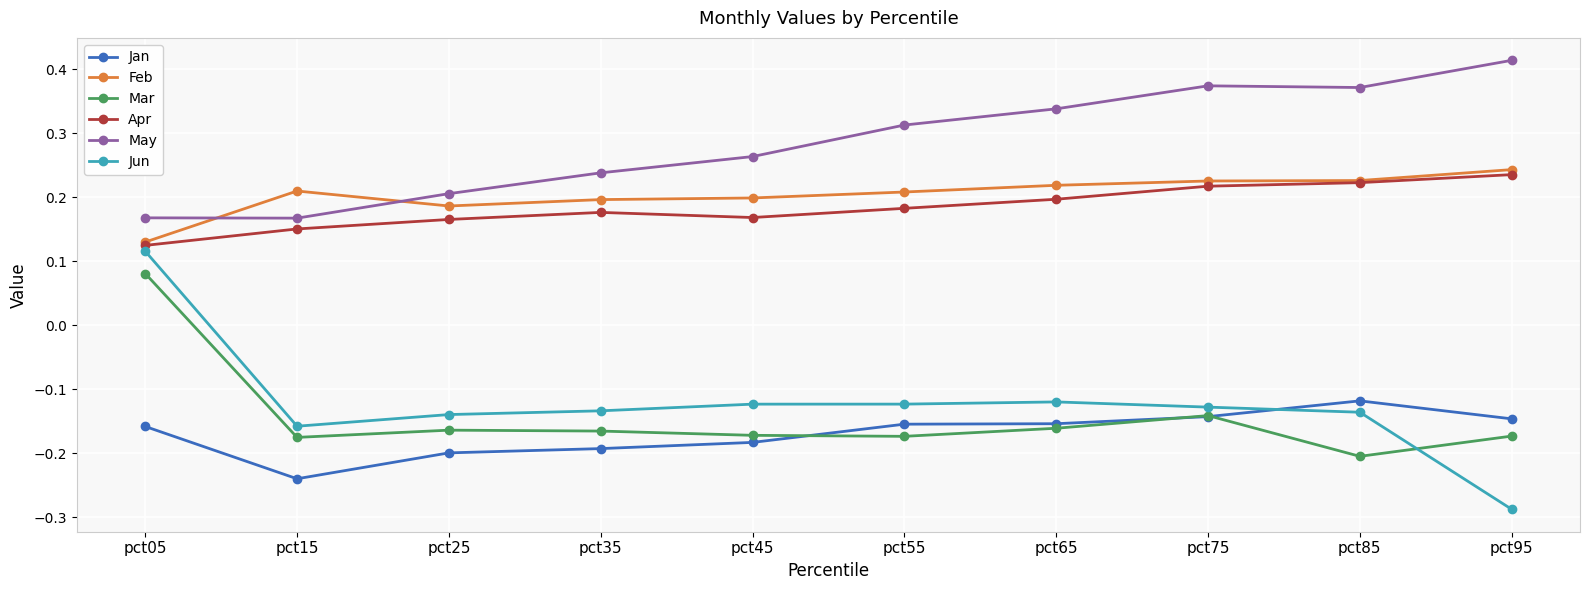

The Apr series shows 0.2 at pct25. True or false?

True